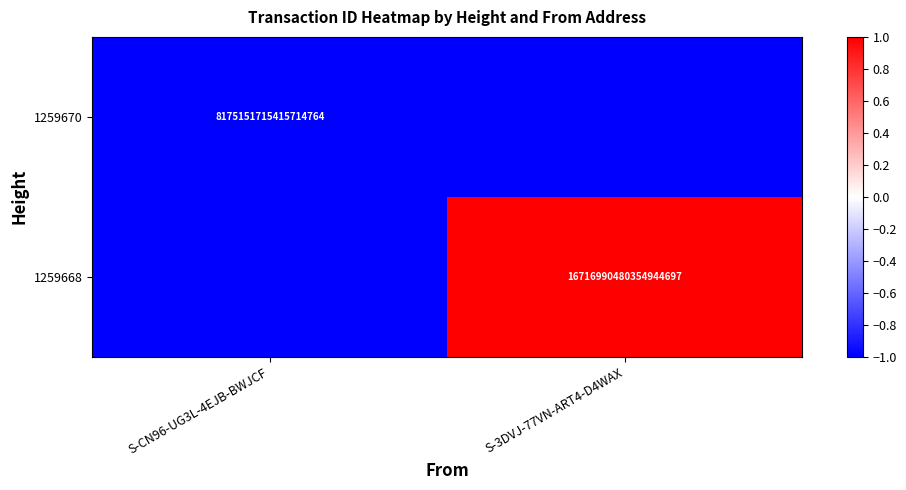

Is it true that 1259668 equals 25404430367304630272 at S-3DVJ-77VN-ART4-D4WAX?

False